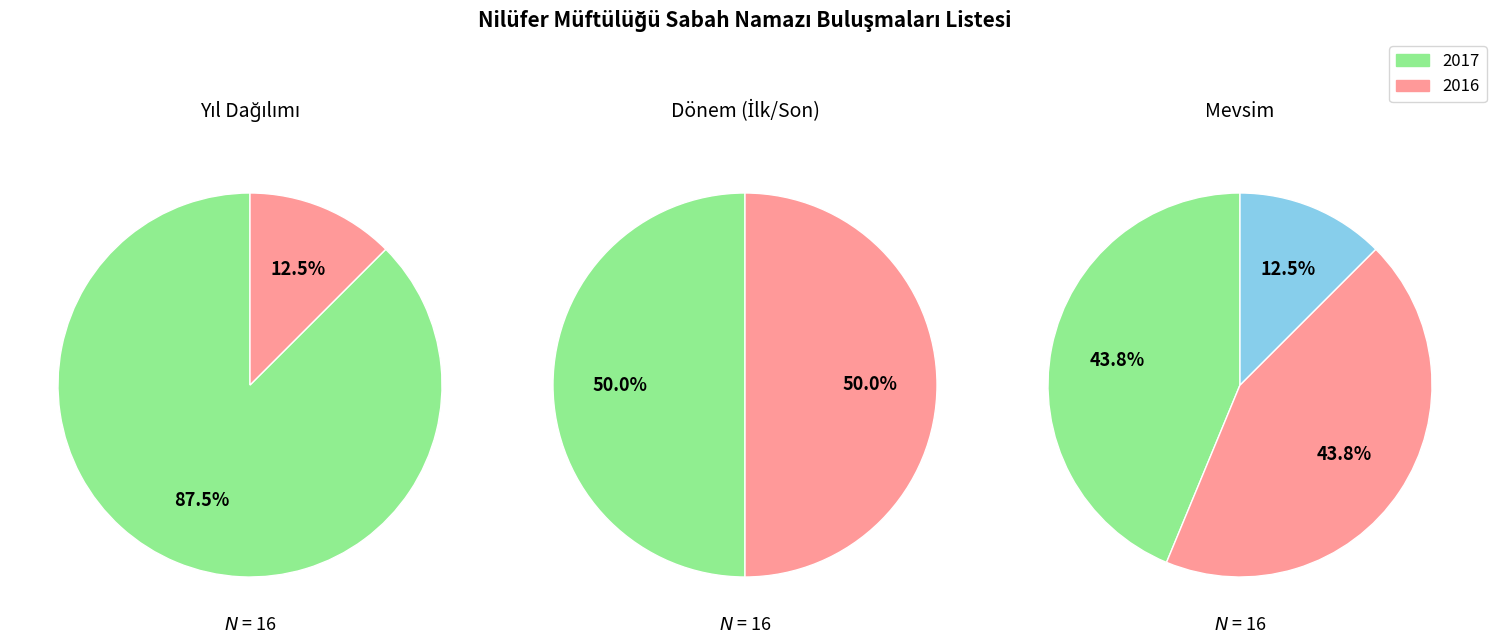

What percentage is NOT represented by 2016?

87.5%